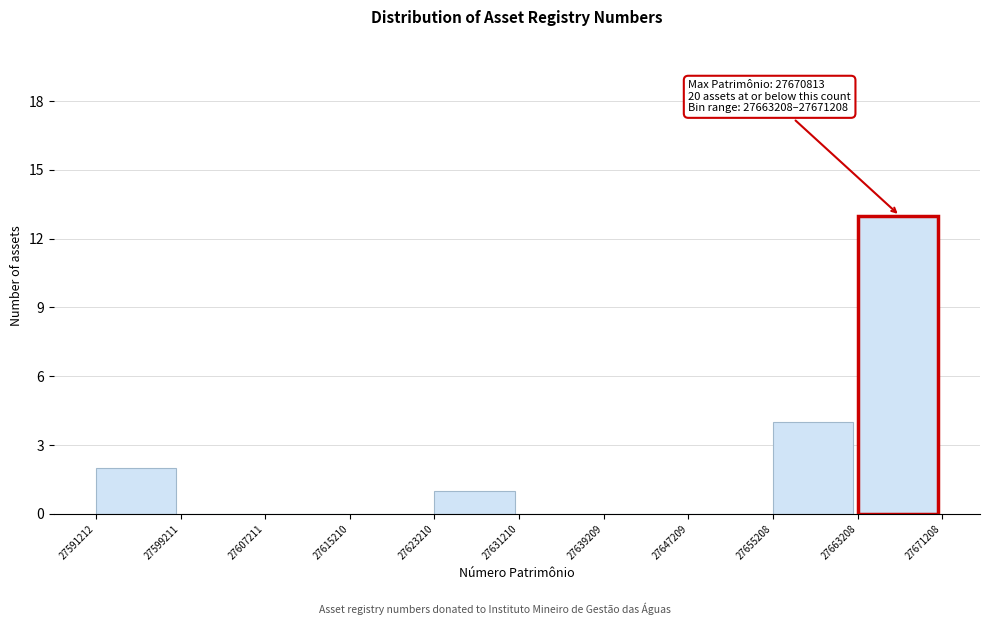

Over which range of the x-axis is the bar tallest?

27663208 to 27671208